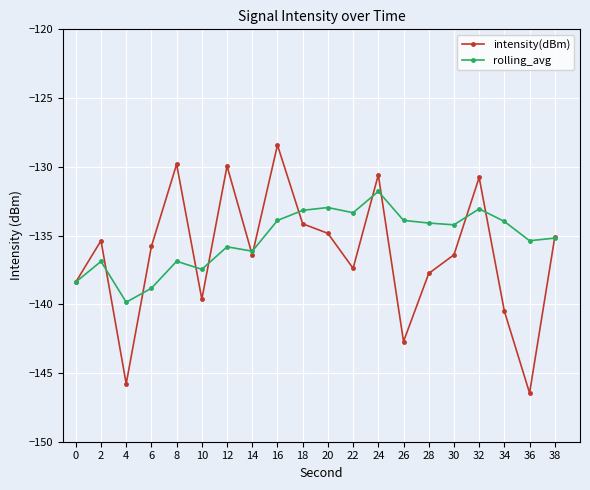

List the series in order of their overall mean, lowest first.

intensity(dBm), rolling_avg